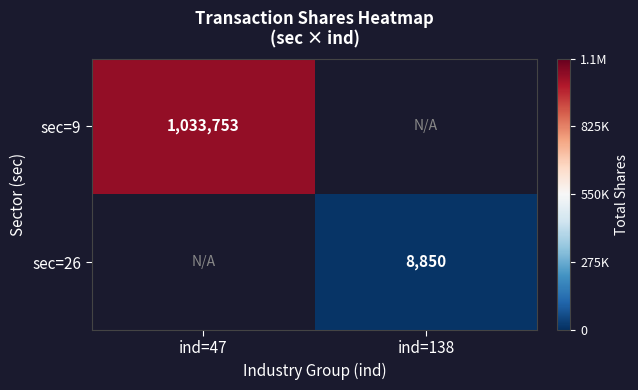

Is it true that sec=26 equals 13081 at ind=138?

False